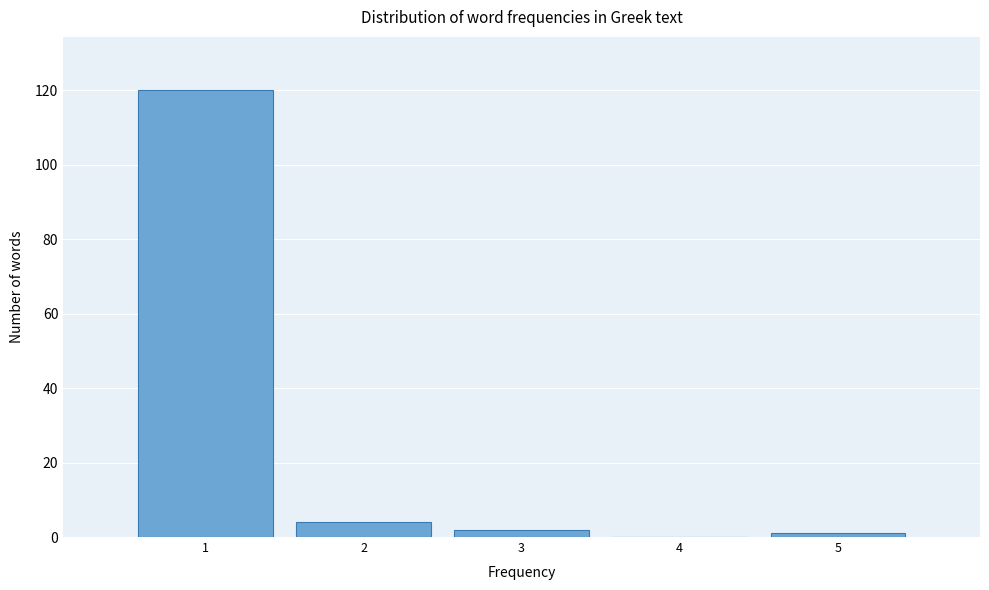

Reading left to right, extract all data points from this chart.

1=120	2=4	3=2	4=0	5=1